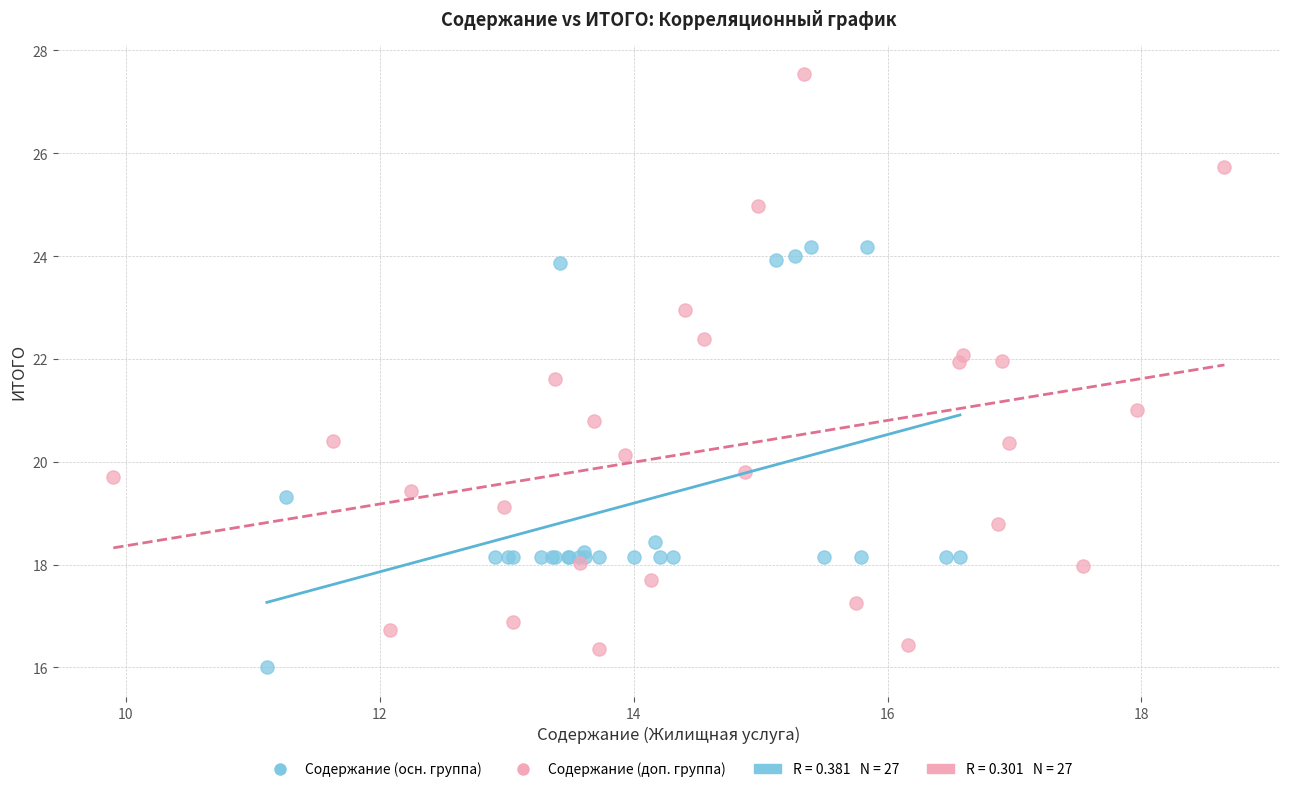

Which series reaches the maximum Y coordinate?

Содержание (доп. группа)